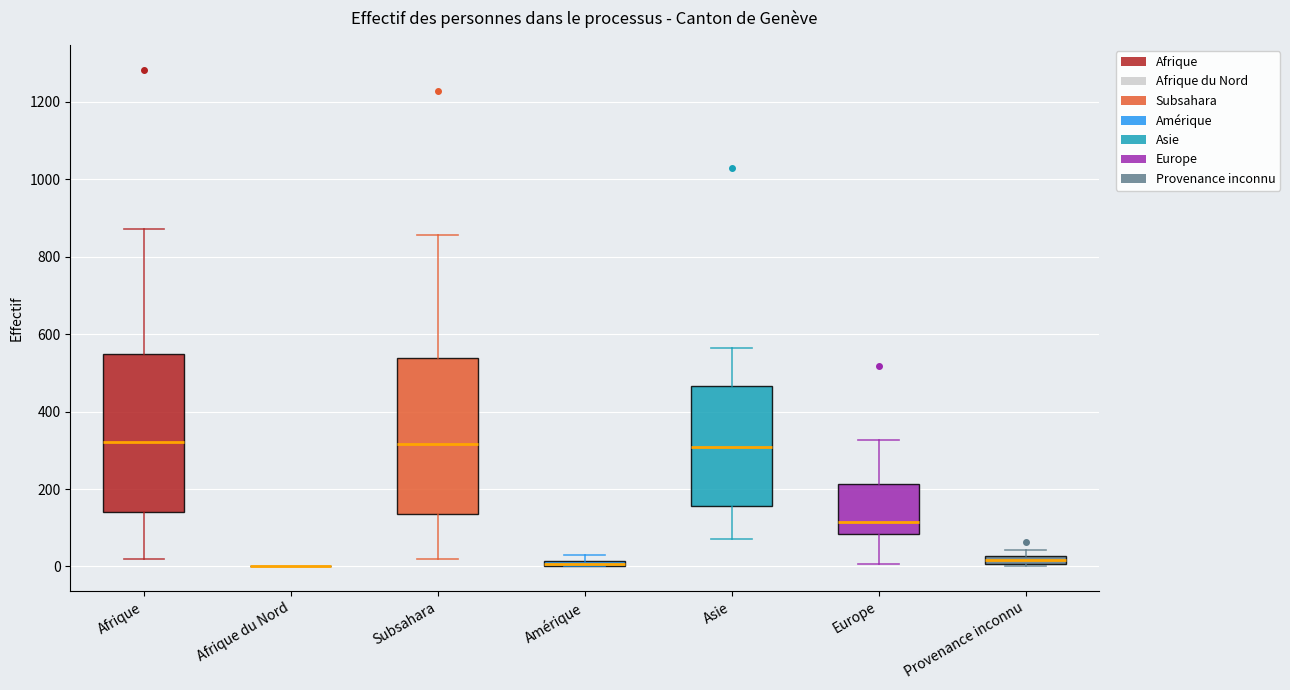

Where does the lower whisker of the box for Subsahara end on the y-axis? The values are not printed on the chart, so give them approximately, as read against the axis.

20